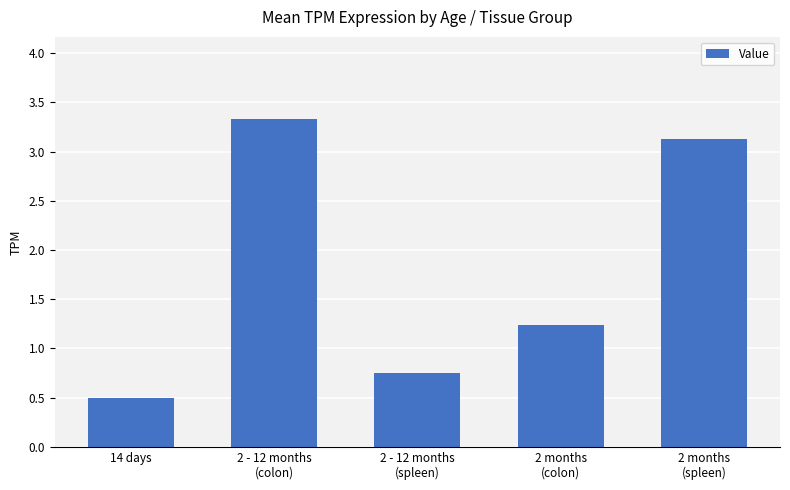

What is the sum of all values?

8.9